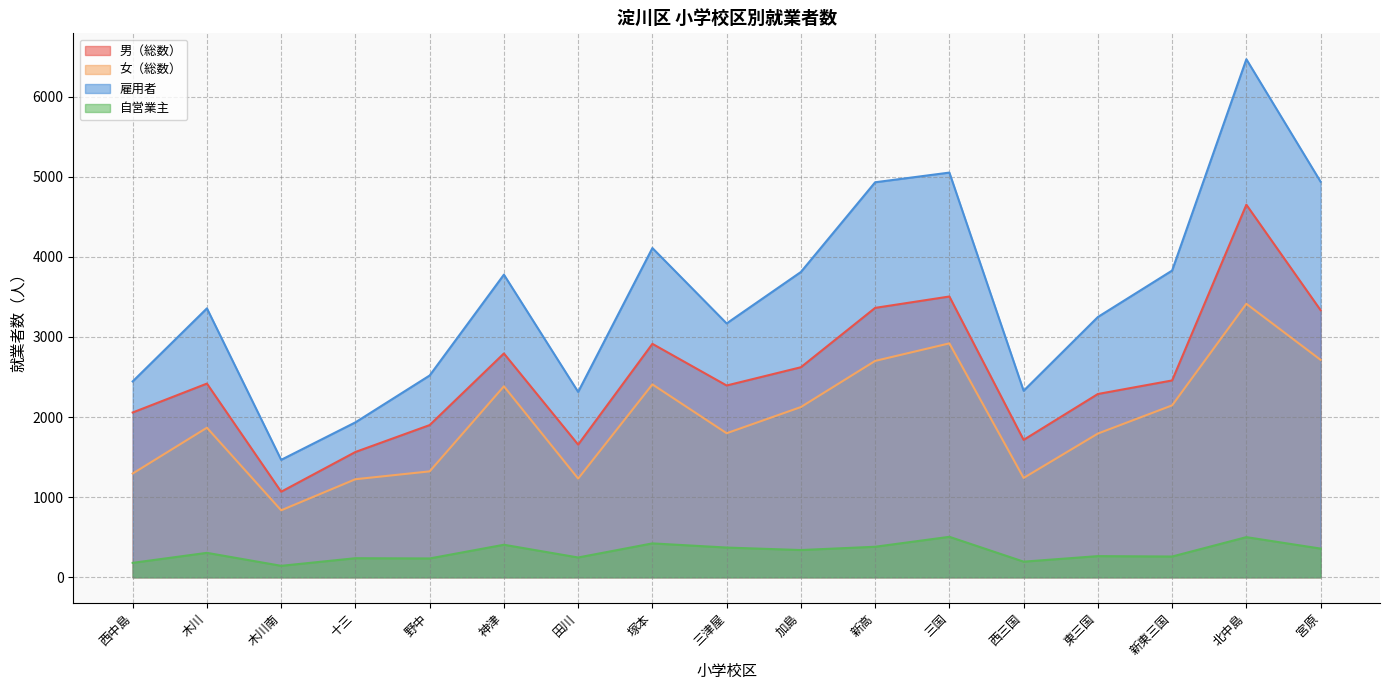

What is the smallest value displayed?

143